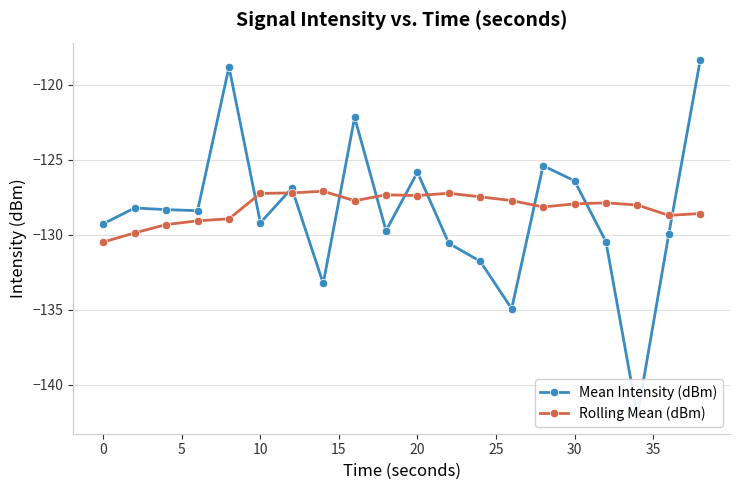

What is the smallest value displayed?

-142.1